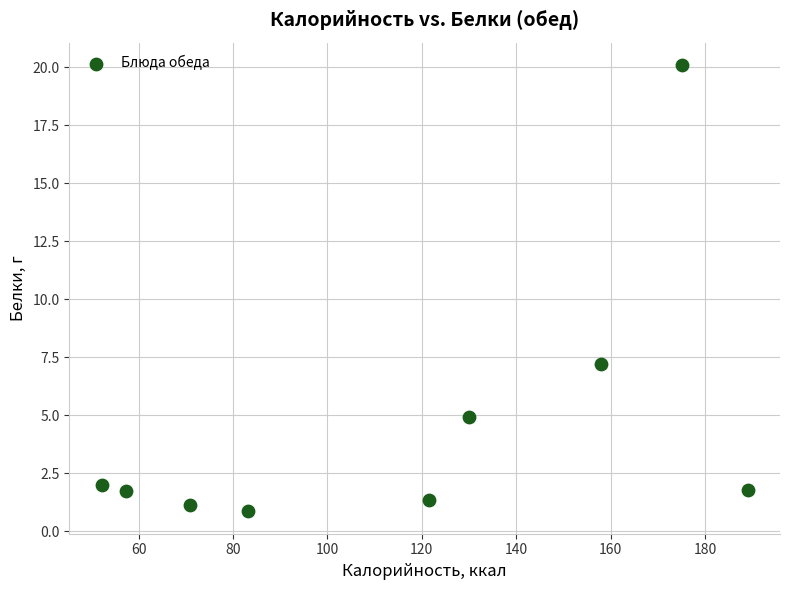

What Y value in the scatter plot is closest to 10?

7.2